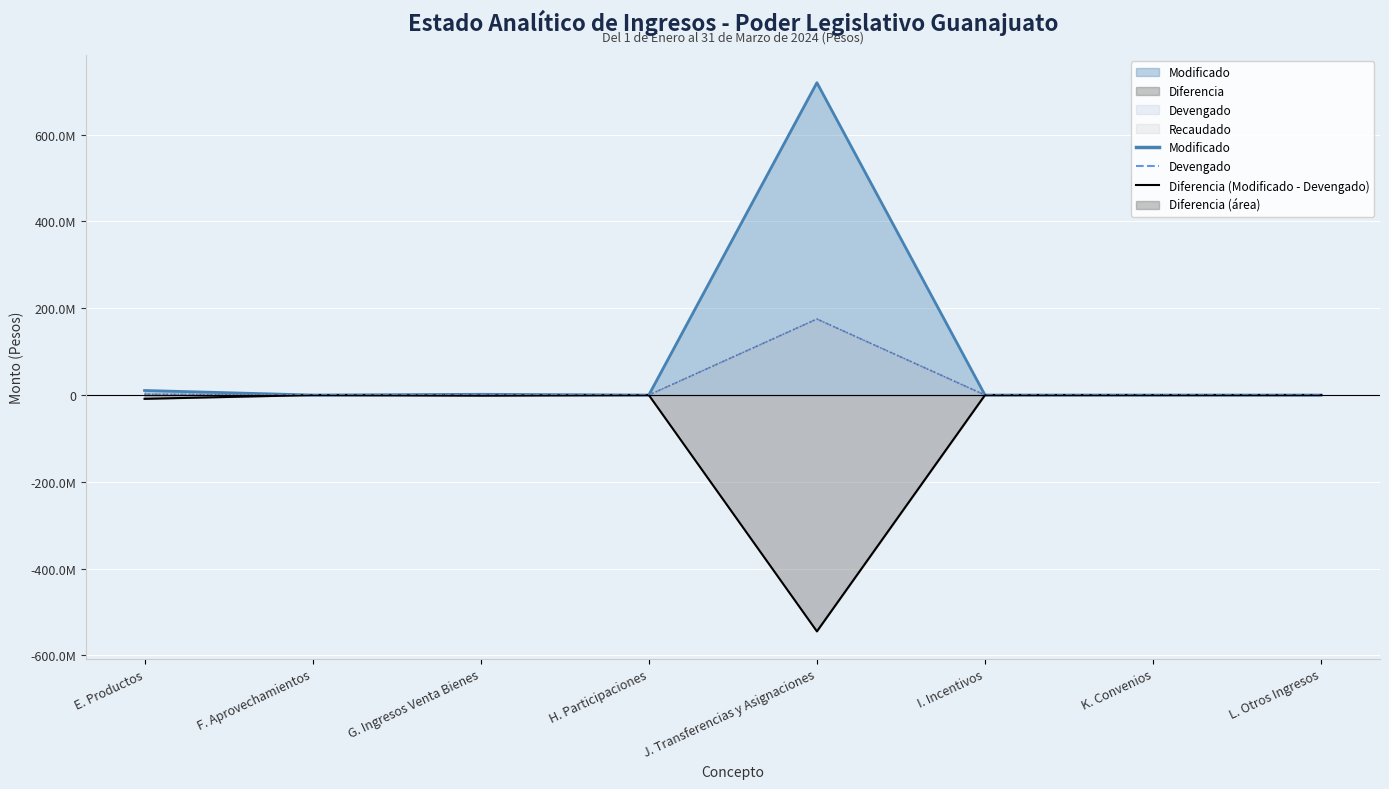

What is the greatest value displayed?

719738328.0